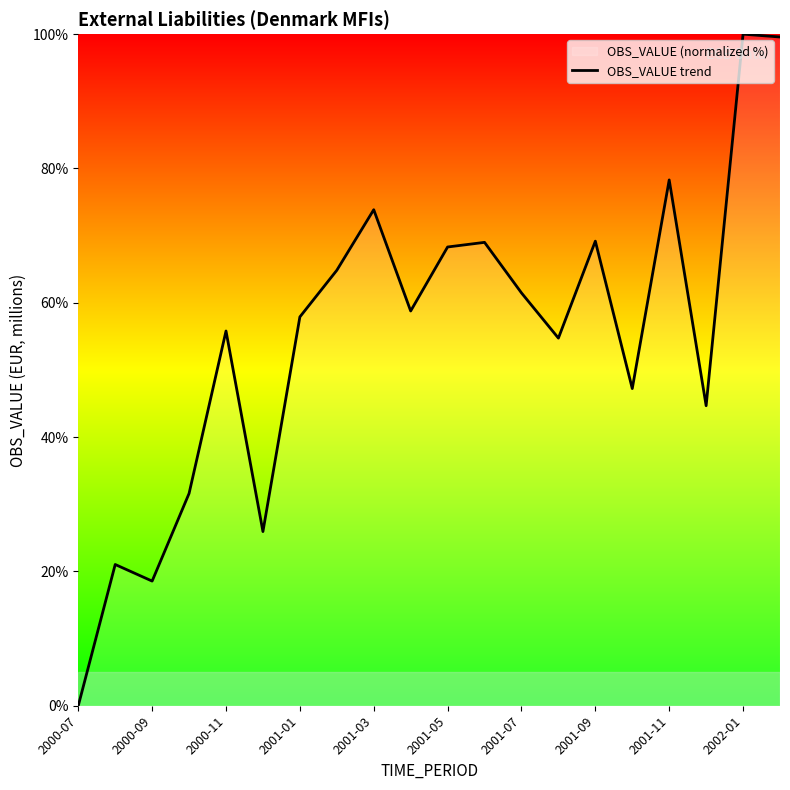

How many values exceed 58?

10